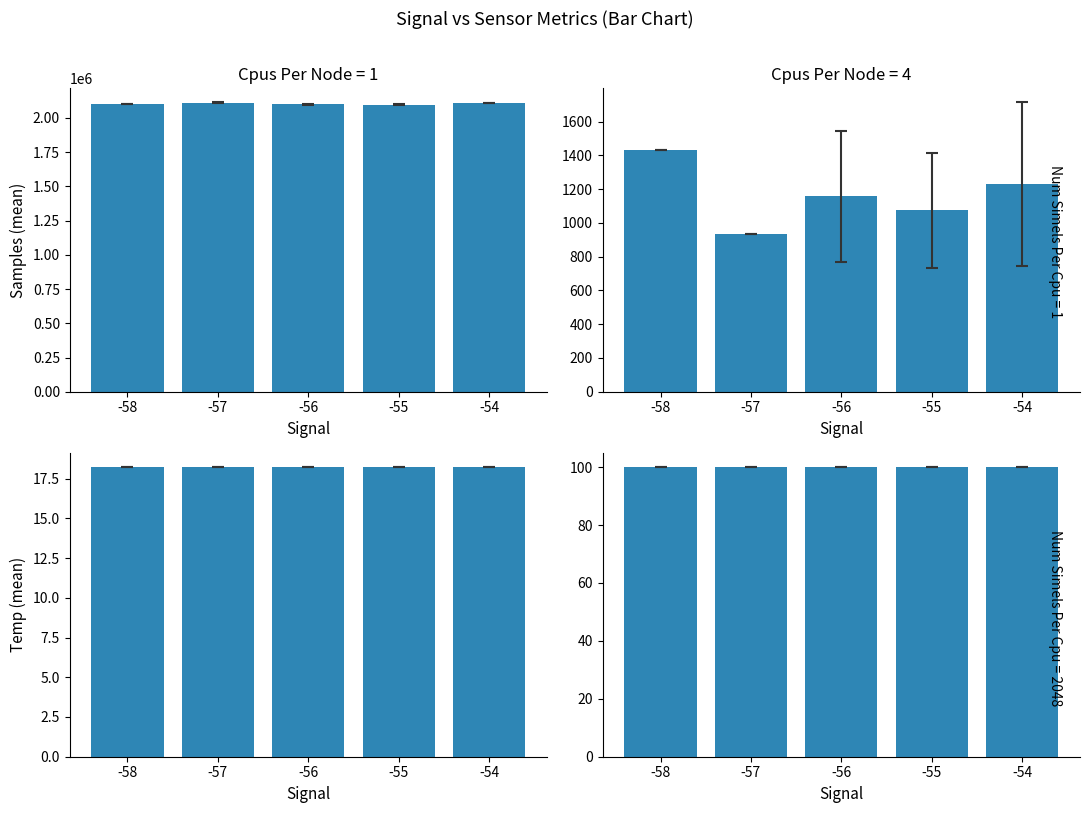

The Humidity (mean) series shows 99.9 at -55. True or false?

True